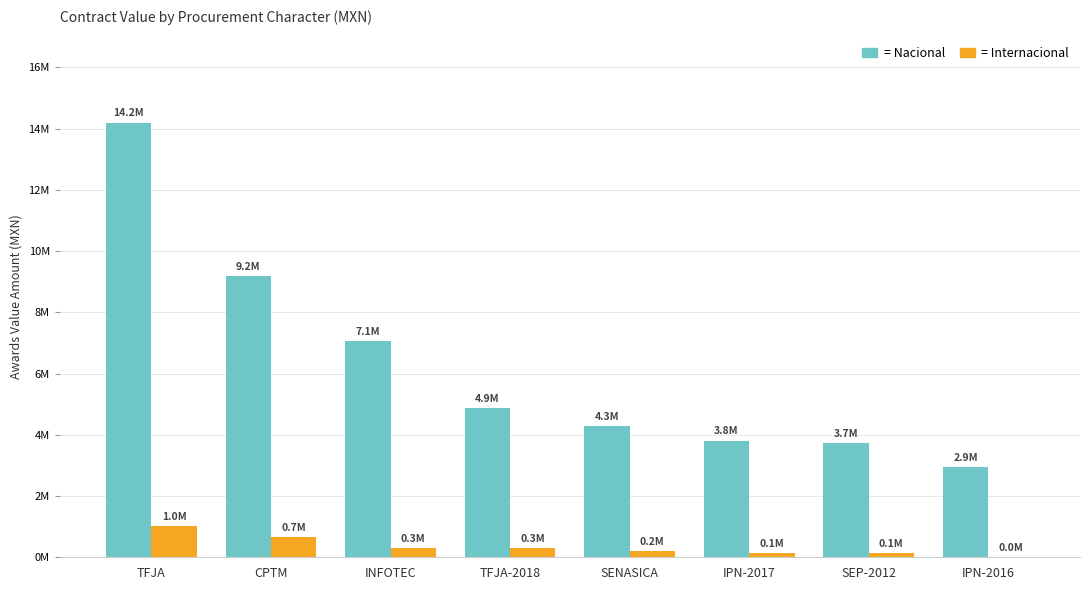

Reading left to right, transcribe all the data shown in this chart.

Nacional: 14200555.3	9195402.3	7070400.0	4872000.0	4284800.0	3812145.0	3729547.0	2934413.0
Internacional: 1020764.0	650850.0	313374.2	288808.0	207489.6	139644.8	123840.0	11989.0